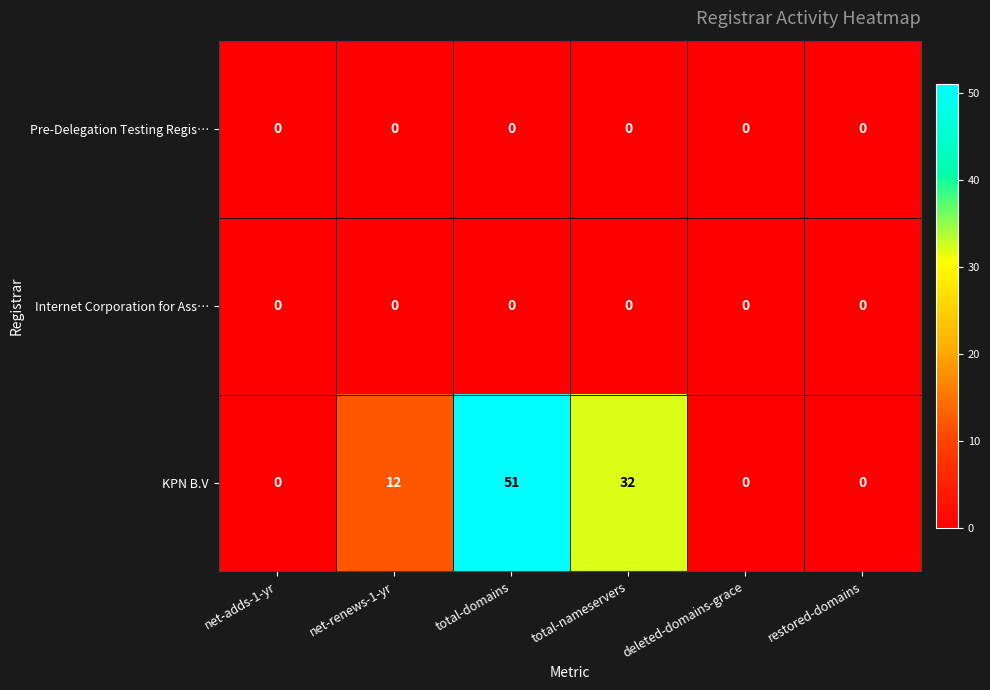

Which series has the largest total across all categories?

KPN B.V